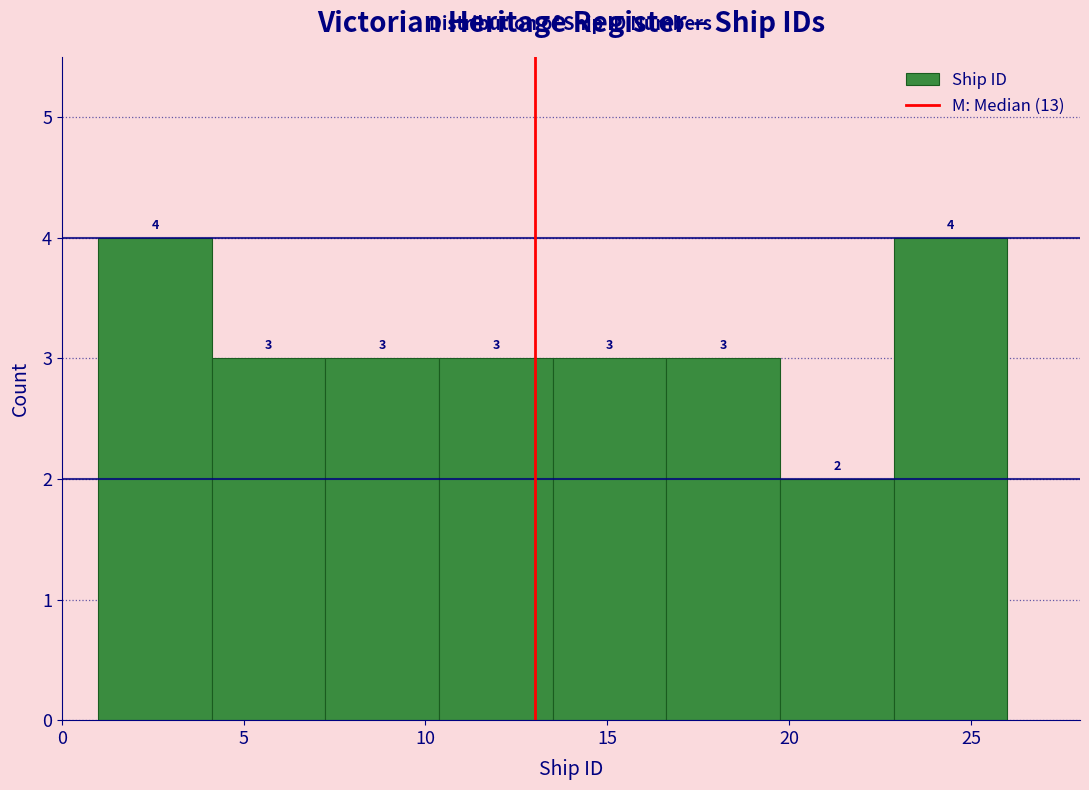

What is the height of the bar covering 23.0 to 26.0 on the x-axis? The bar edges are not printed on the chart, so give them approximately, as read against the axis.

4